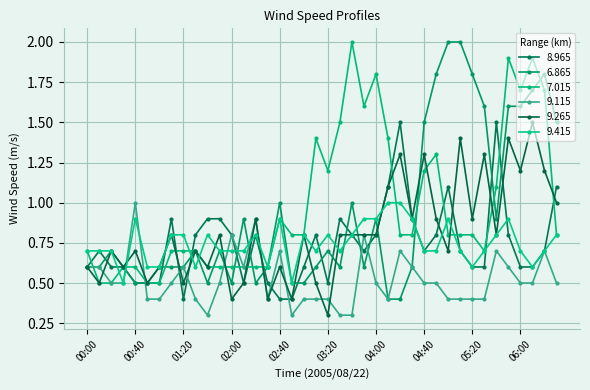

At which category is the sum across all series the highest?

05:50